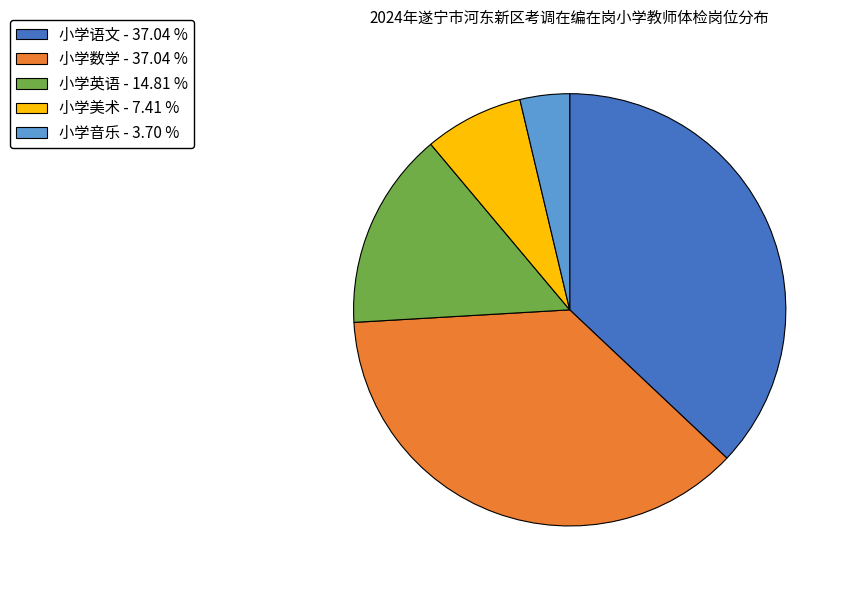

Do 小学语文 and 小学音乐 together represent more than half of the pie?

No